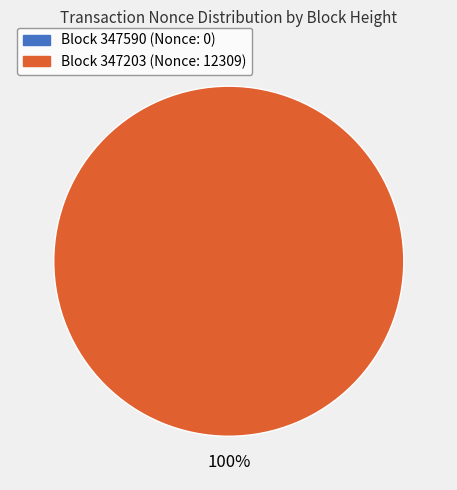

Rank the categories by value from lowest to highest.

347590, 347203